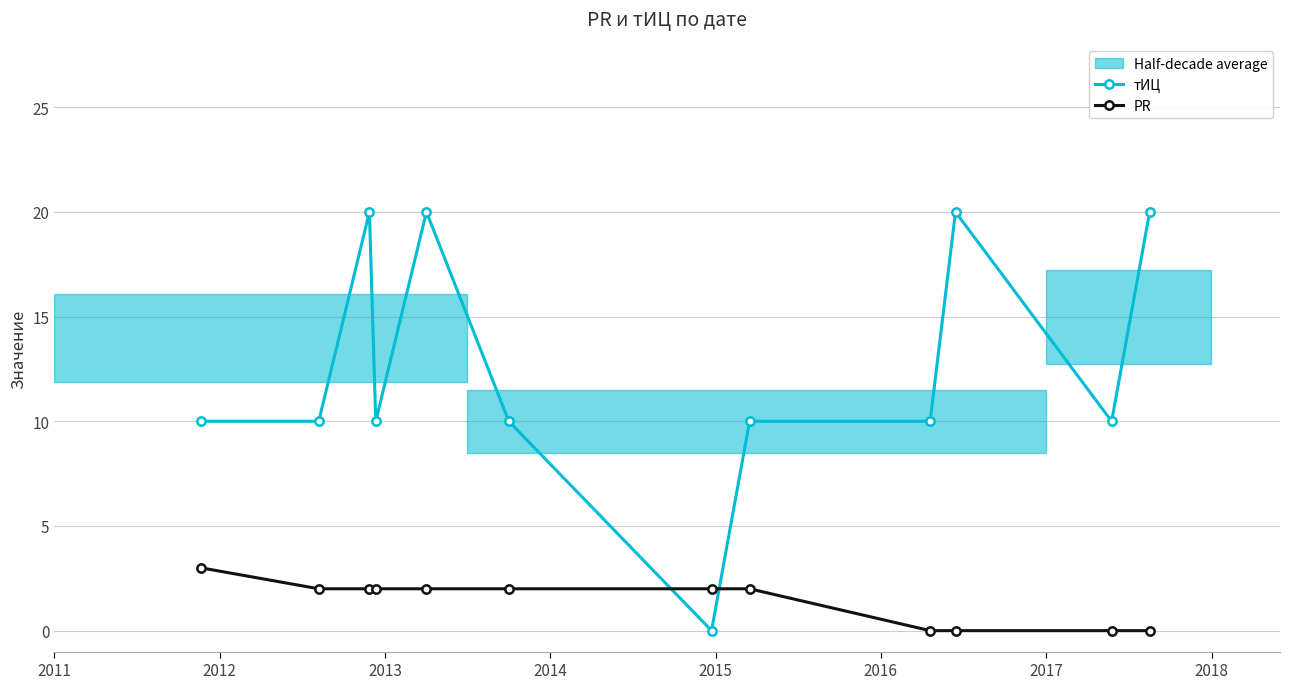

How many intersections are there between PR and тИЦ?

2